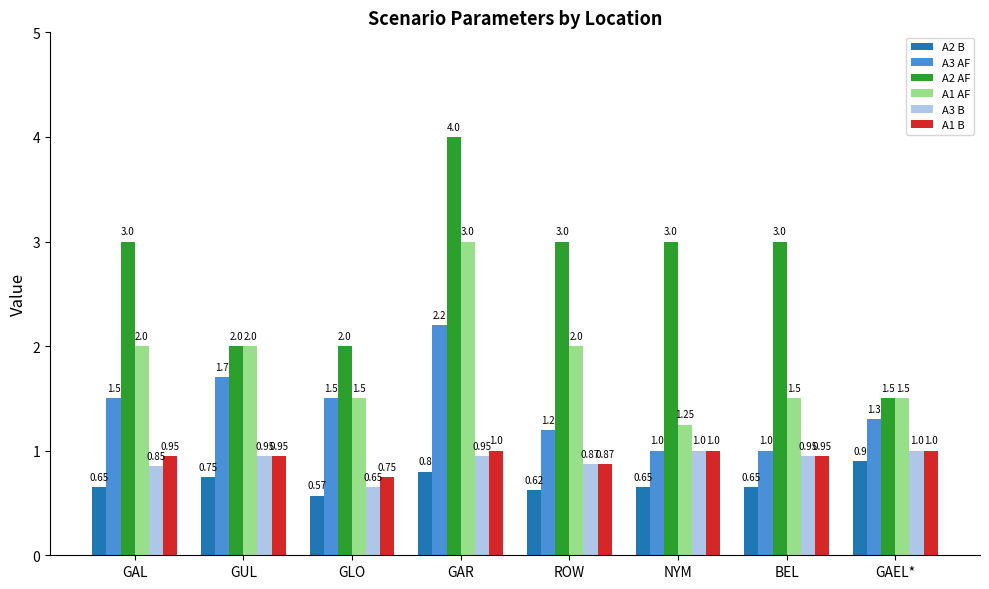

Which category has the lowest value in the A1 B series?

GLO